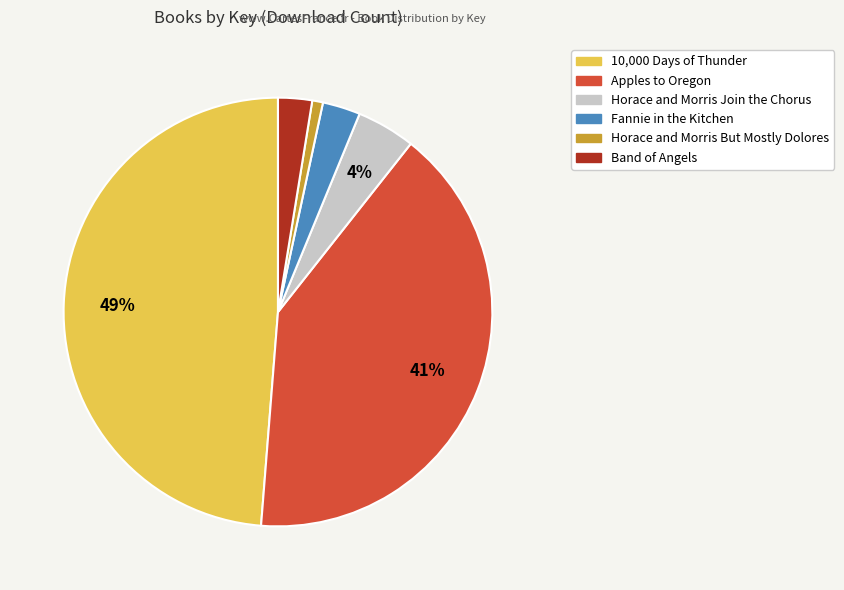

To the nearest percent, what is the difference between the largest and smallest slice percentages?

48%